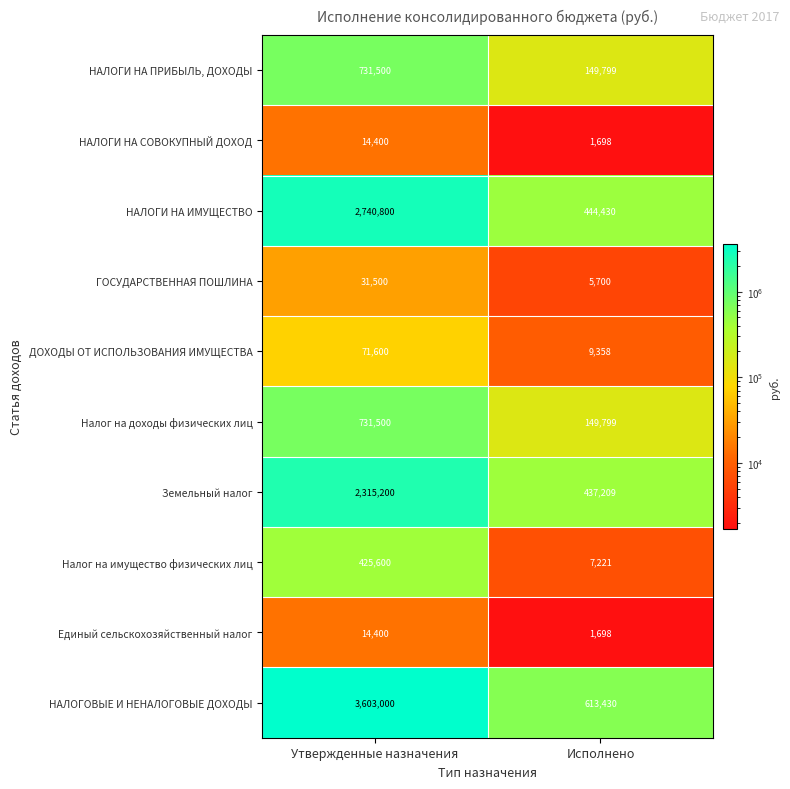

What is the difference between the ДОХОДЫ ОТ ИСПОЛЬЗОВАНИЯ ИМУЩЕСТВА values at Утвержденные назначения and Исполнено?

62242